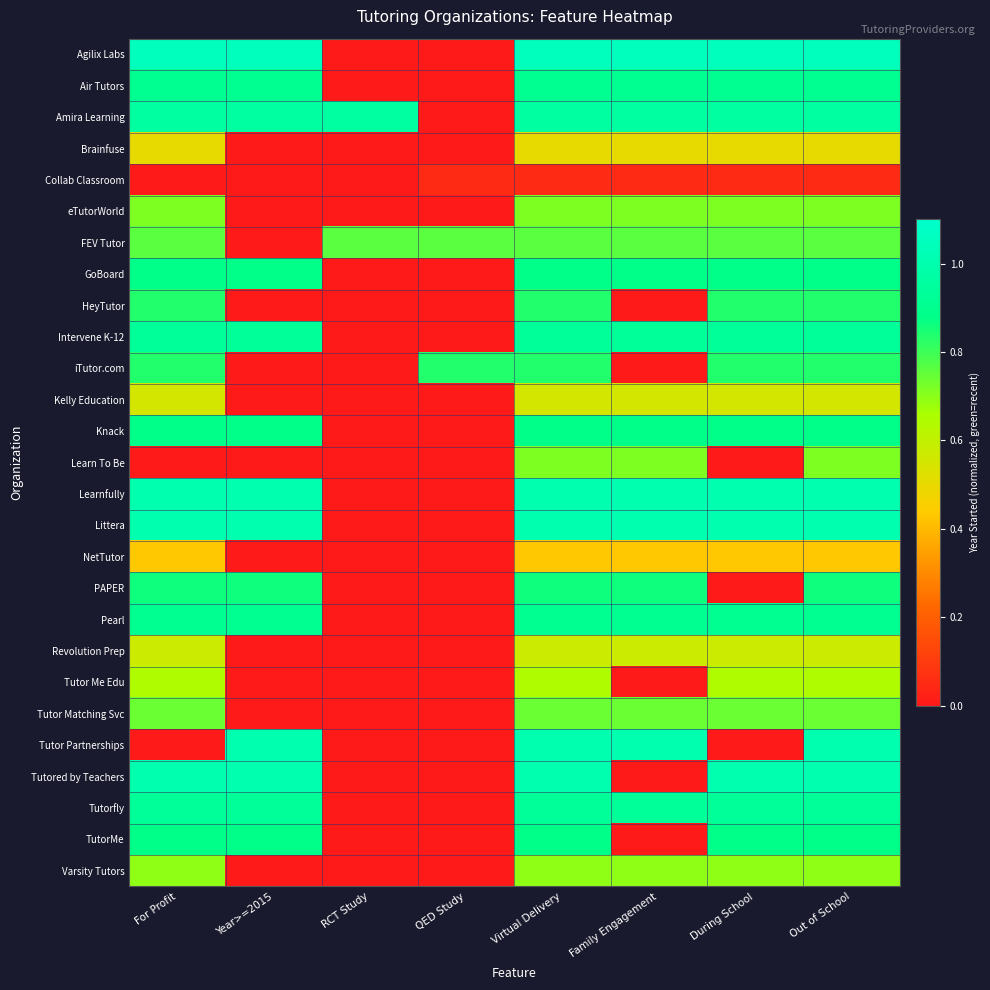

At which category is the sum across all series the highest?

Virtual Delivery